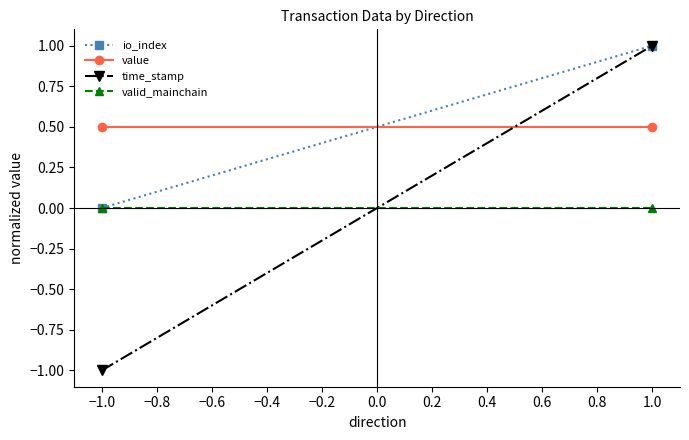

What is the greatest value displayed?

1.0